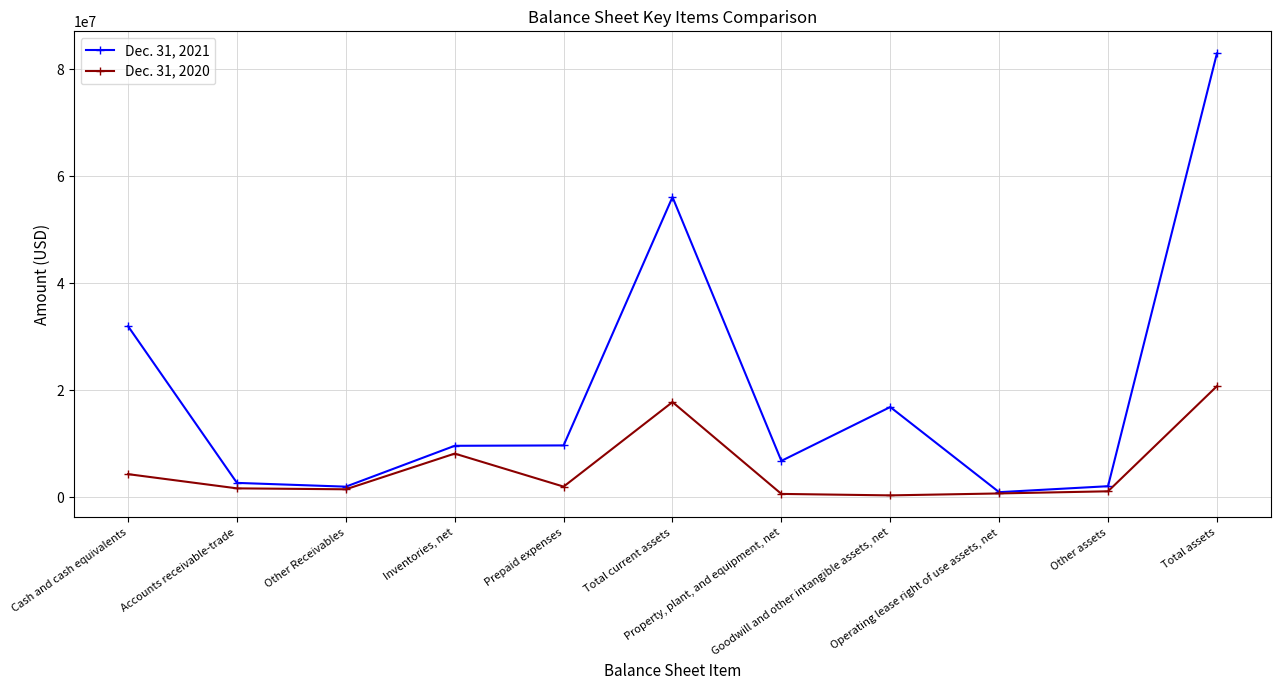

List the series in order of their overall mean, highest first.

Dec. 31, 2021, Dec. 31, 2020